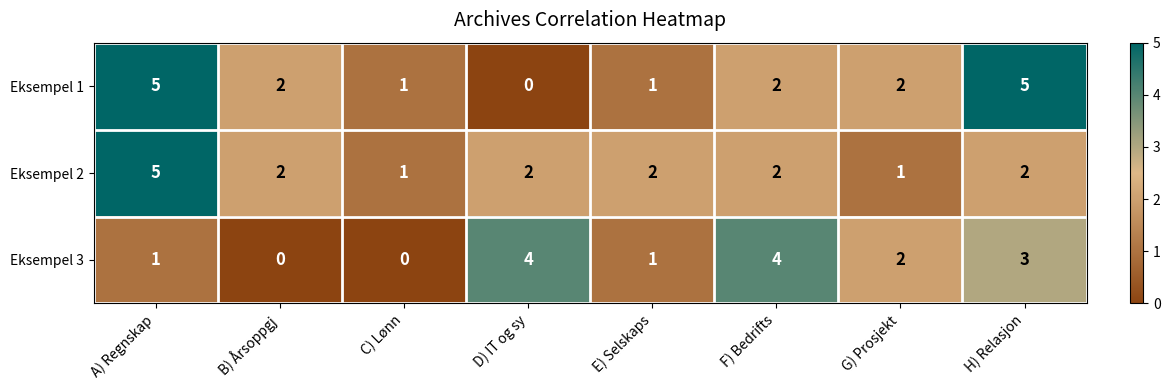

Where is Eksempel 3 nearest to the value 2?

G) Prosjekt